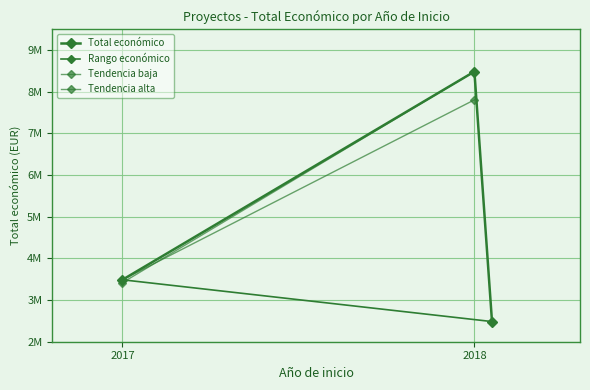

What is the sum of all values?

14455731